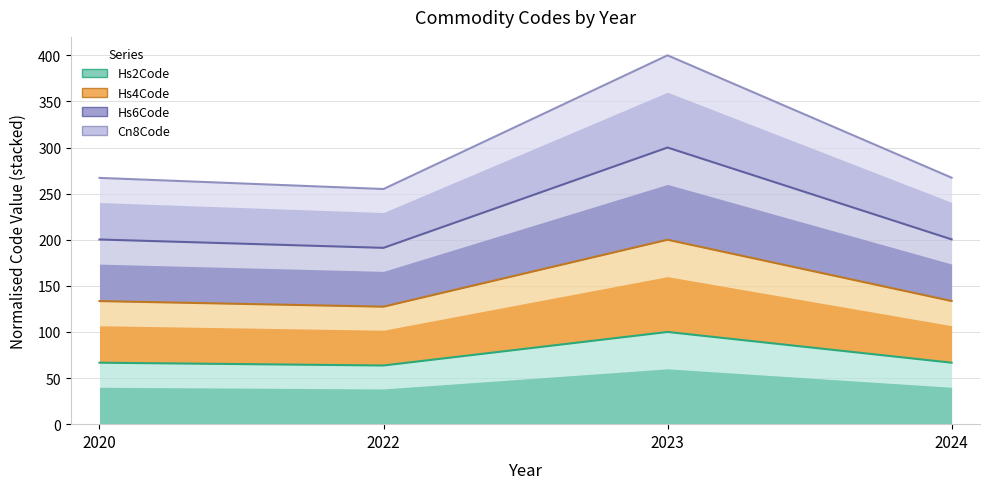

How many interior local valleys does the Commodity_Hs6Code series have?

1